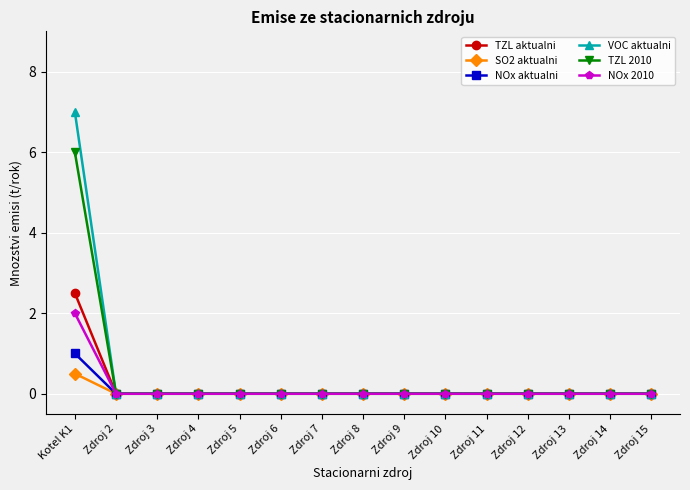

What position from the left is Zdroj 4?

4